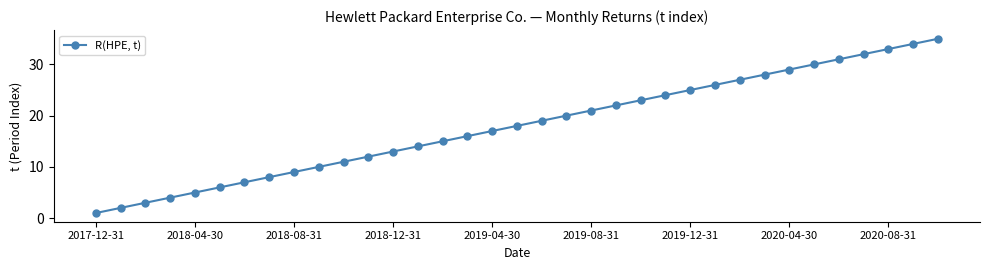

What is the value of the 15th point from the left?

15